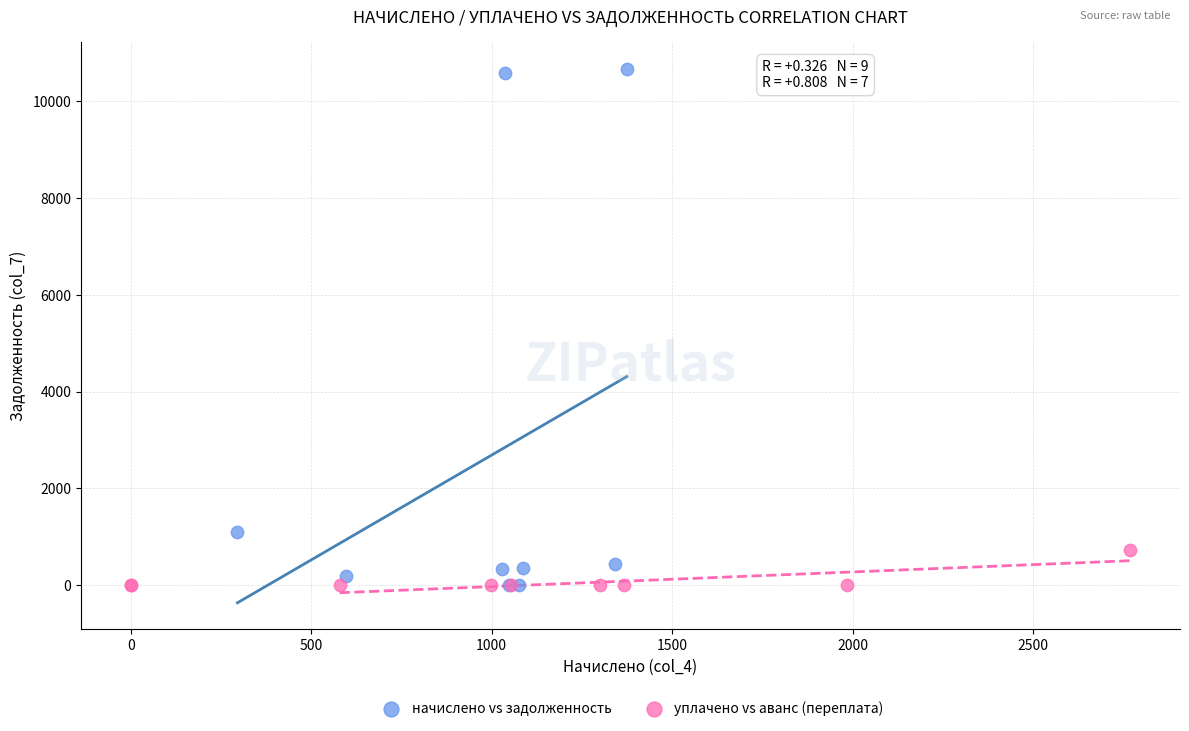

Which series has the largest Y range (max minus min)?

начислено vs задолженность